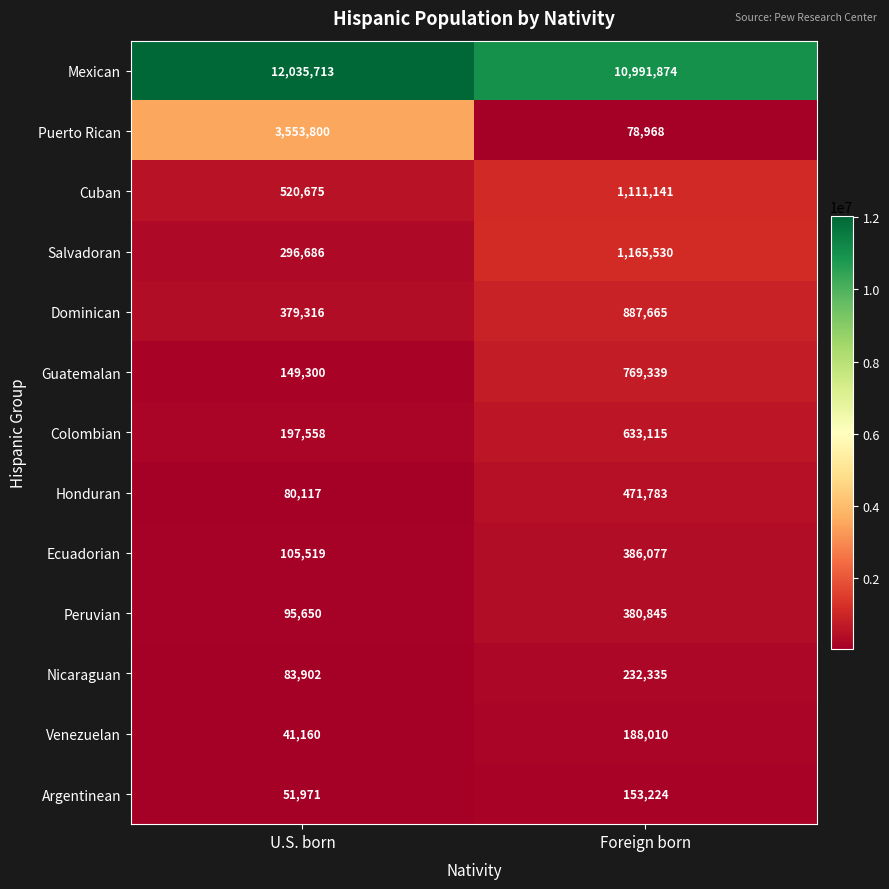

What value does the Puerto Rican series have at U.S. born?

3553800